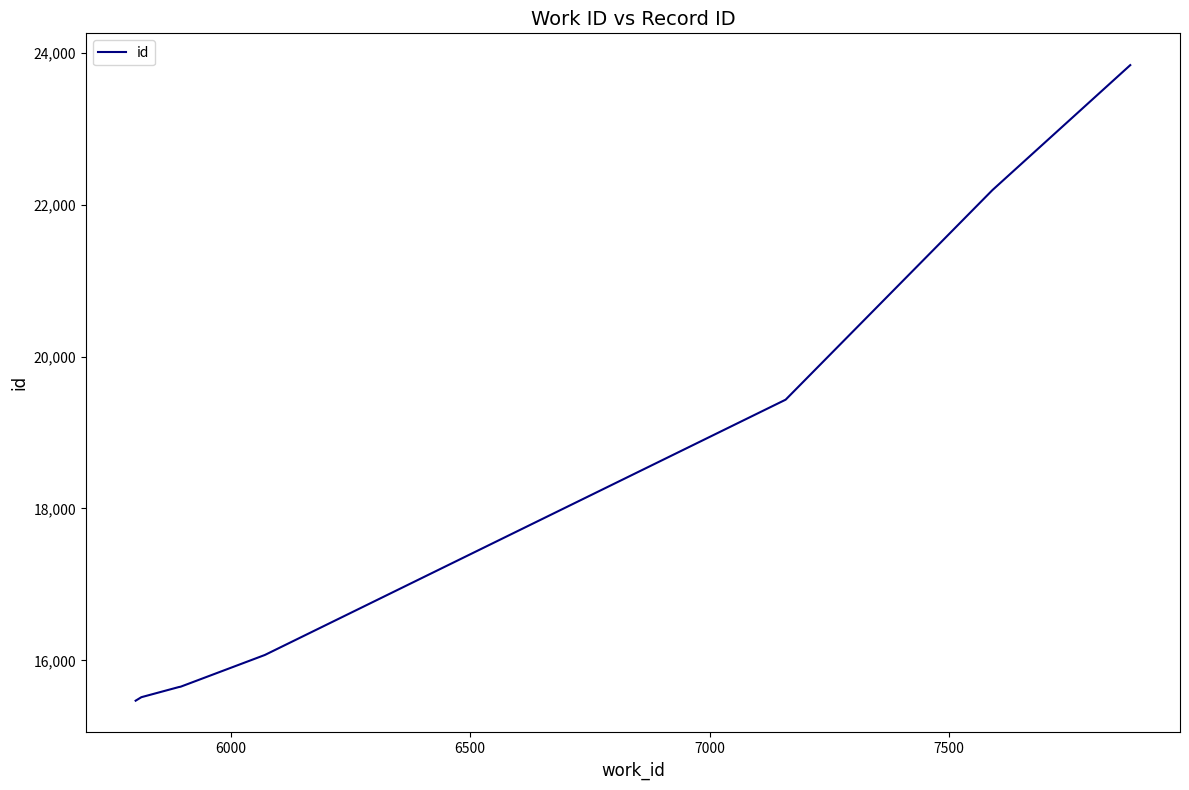

How many values are below 16071?

4